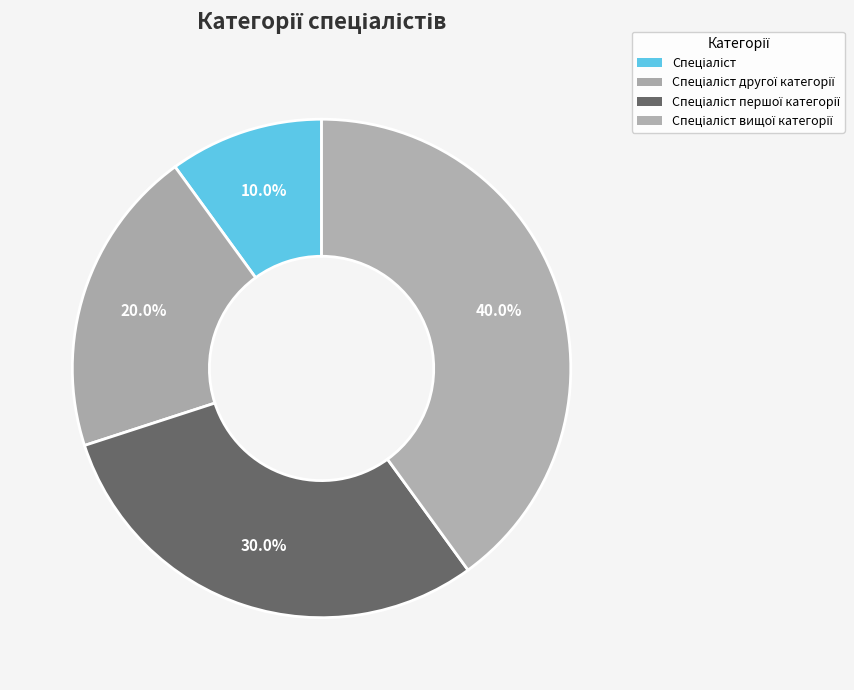

Is the sum of Спеціаліст and Спеціаліст першої категорії greater than half?

No